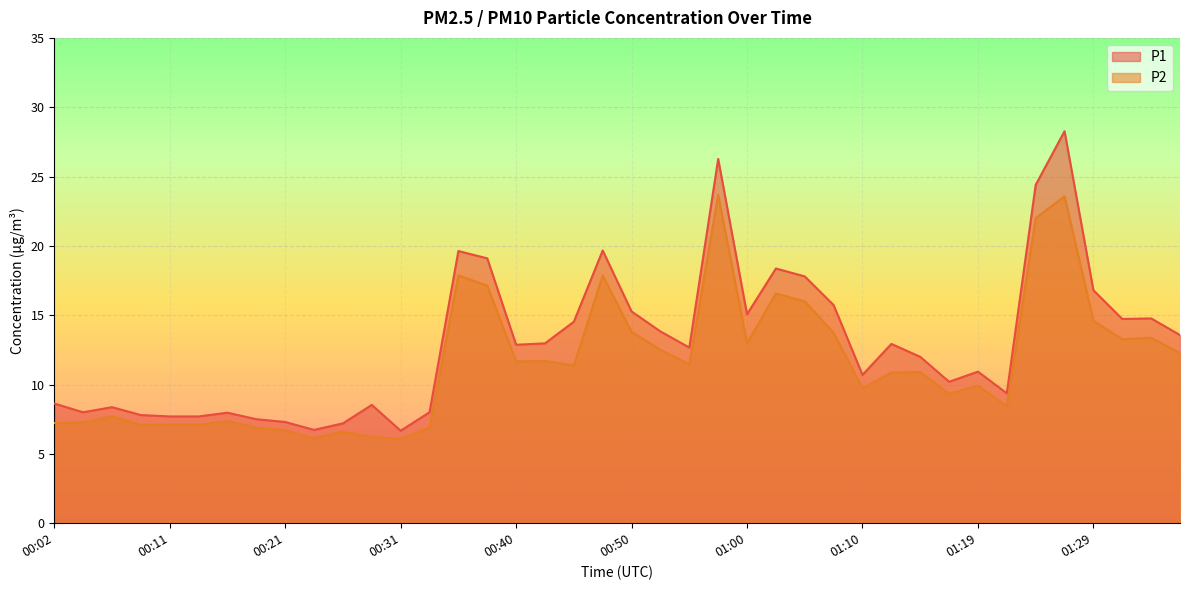

At which label is P1 closest to 17?

01:29